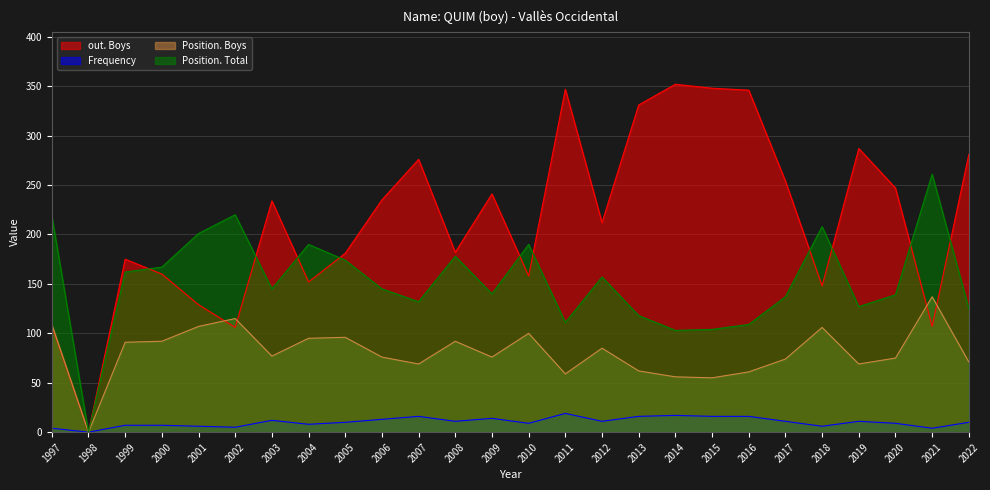

What is the average value of the Position. Boys series?

81